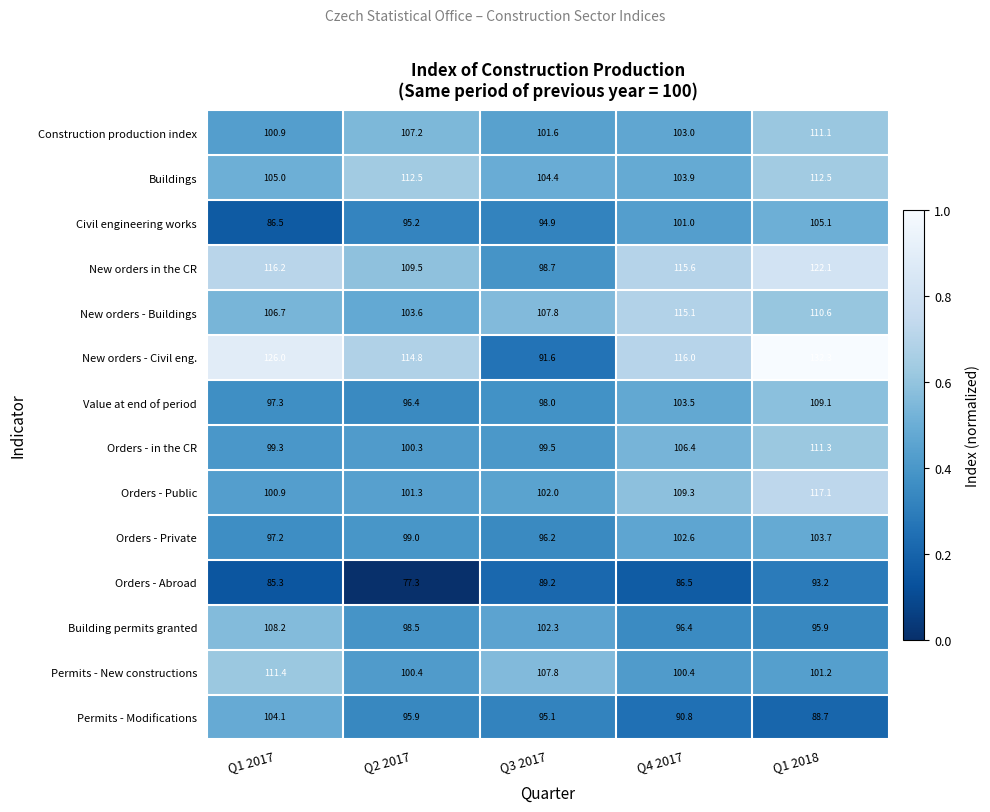

What is the difference between the maximum and minimum values in the Orders - Abroad series?

15.9